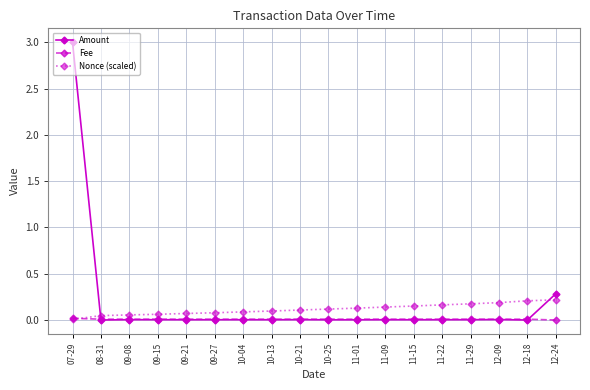

What is the label of the 18th point from the left?

12-24